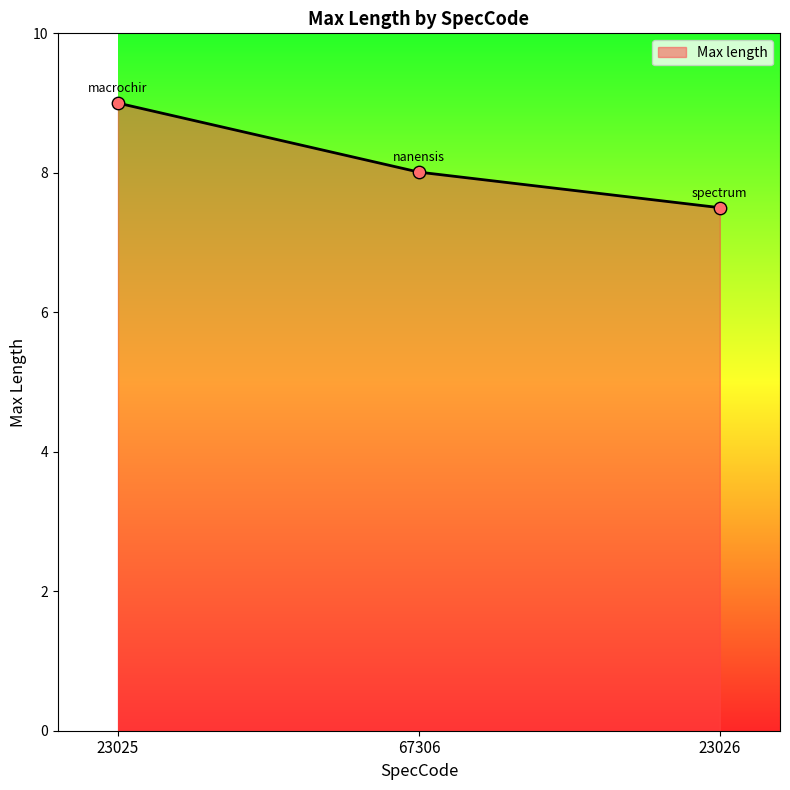

What is the change in value from 23025 to 23026?

-1.5